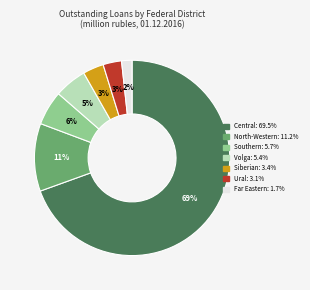

How many segments does this pie chart have?

7